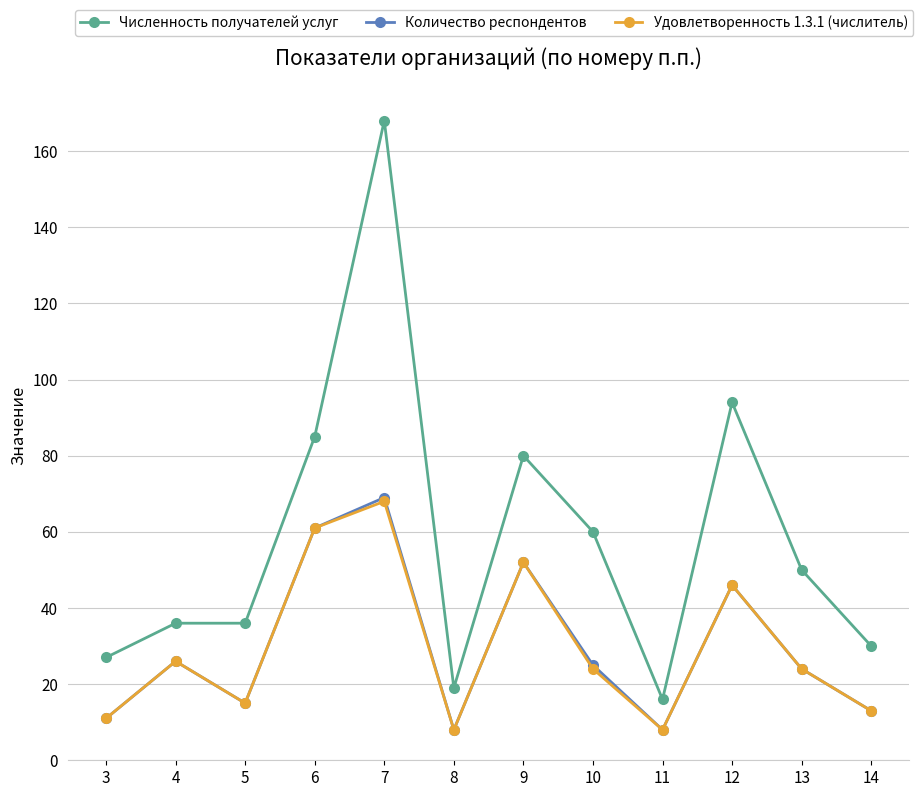

Reading left to right, list all the values displayed in this chart.

Численность получателей услуг: 3=27	4=36	5=36	6=85	7=168	8=19	9=80	10=60	11=16	12=94	13=50	14=30
Количество респондентов: 3=11	4=26	5=15	6=61	7=69	8=8	9=52	10=25	11=8	12=46	13=24	14=13
Удовлетворенность 1.3.1 (числитель): 3=11	4=26	5=15	6=61	7=68	8=8	9=52	10=24	11=8	12=46	13=24	14=13